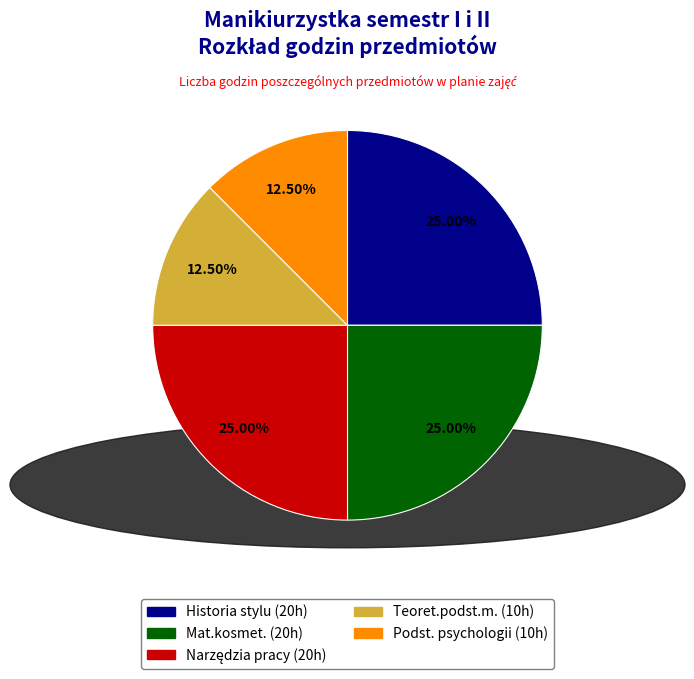

How many slices are in this pie chart?

5